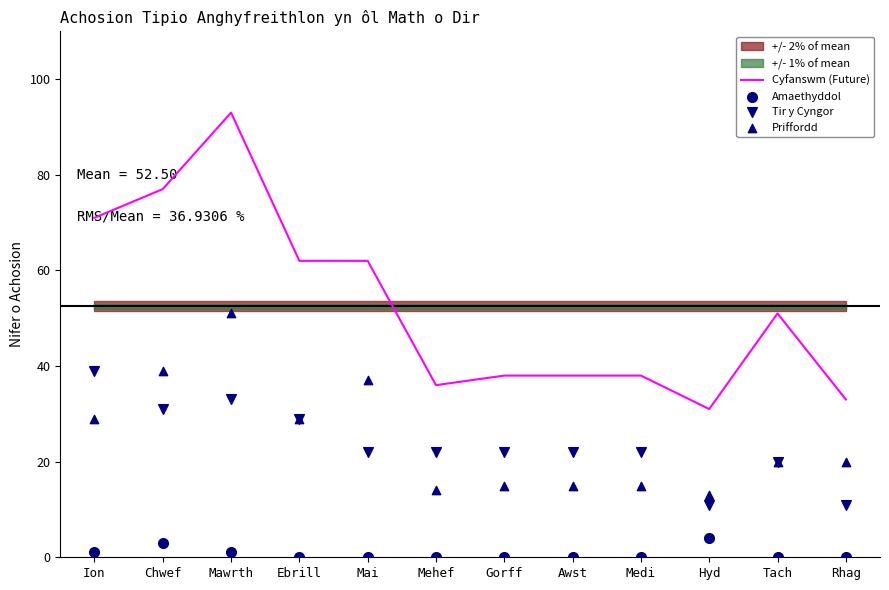

At which category is the sum across all series the highest?

Mawrth